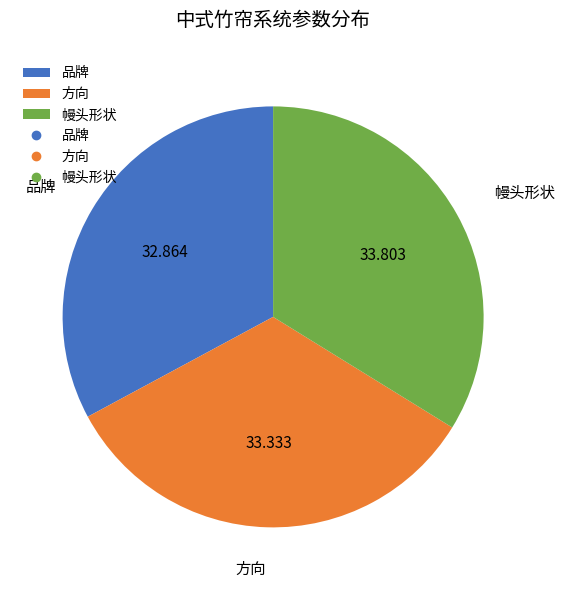

Which has a higher value, 幔头形状 or 品牌?

幔头形状